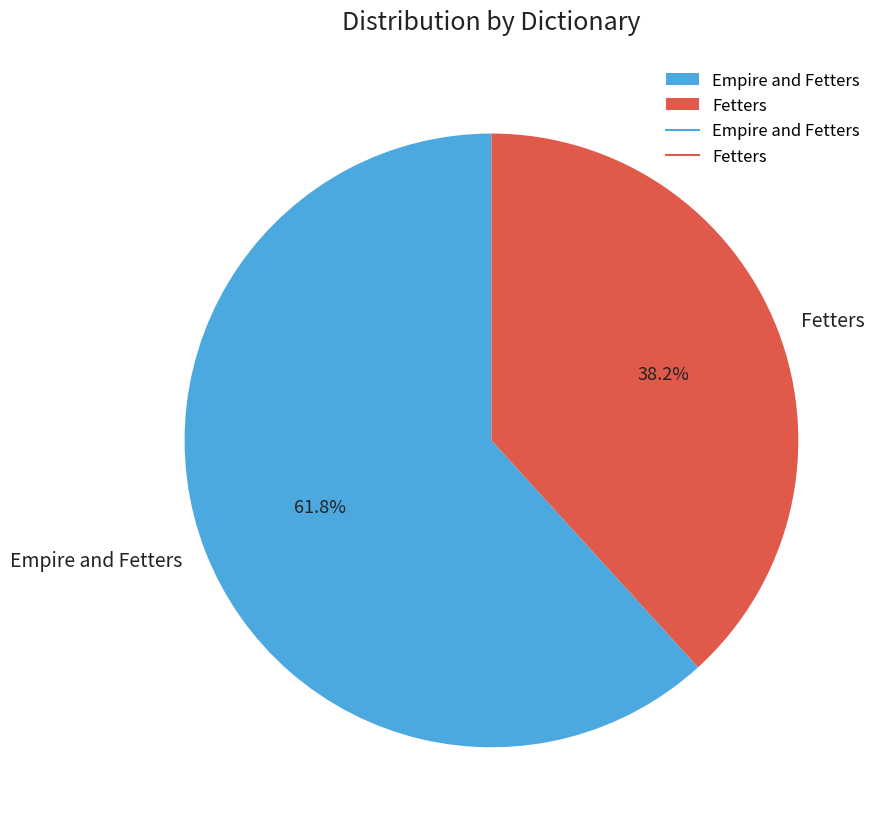

Does any single category account for the majority?

Yes